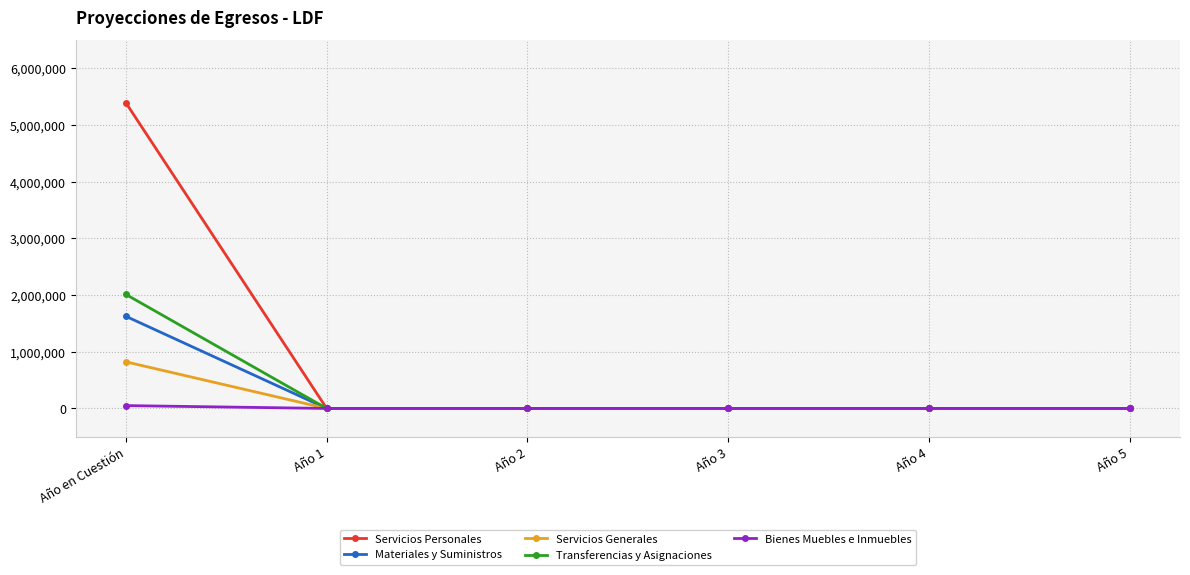

What is the label of the 4th point from the left?

Año 3